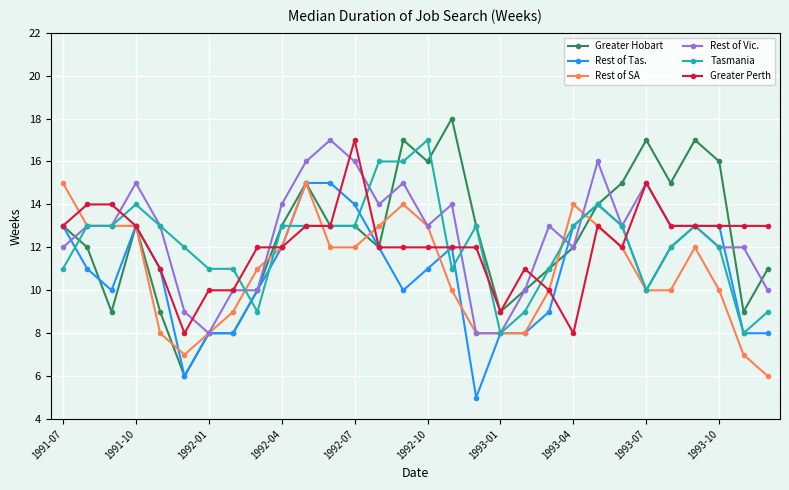

What is the maximum value for Rest of SA?

15